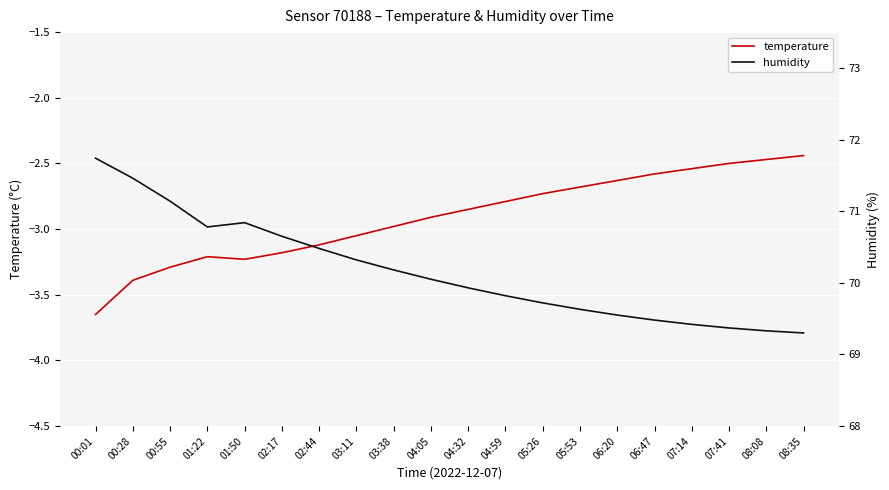

Which category has the lowest value across all series?

00:01